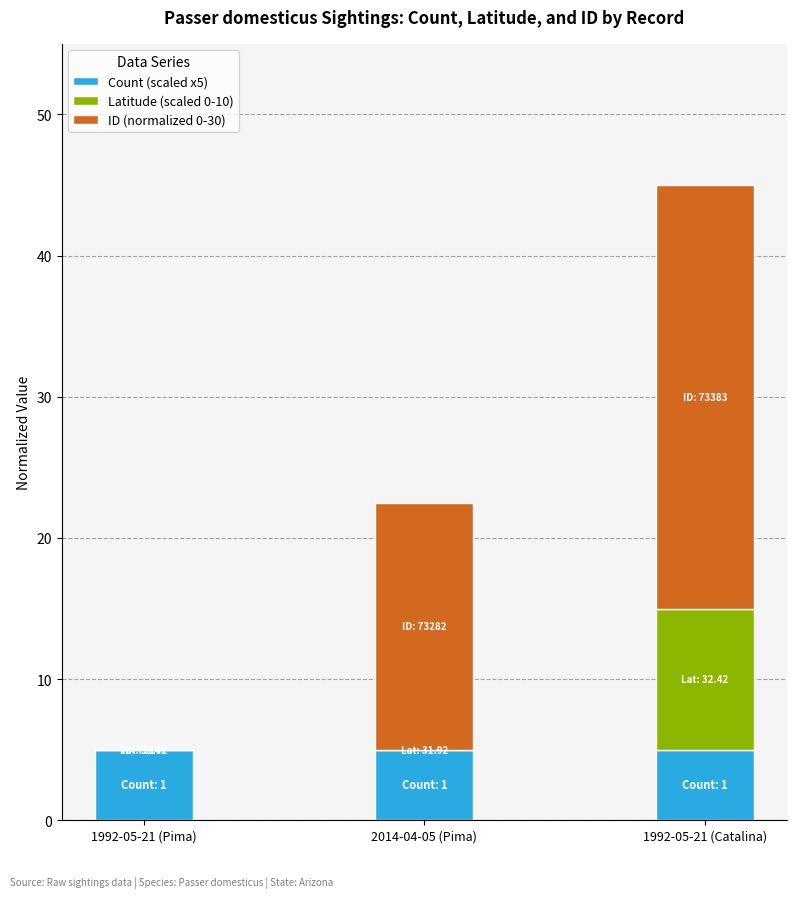

Reading left to right, list the values for the Count (scaled x5) series.

1992-05-21 (Pima)=5.0	2014-04-05 (Pima)=5.0	1992-05-21 (Catalina)=5.0